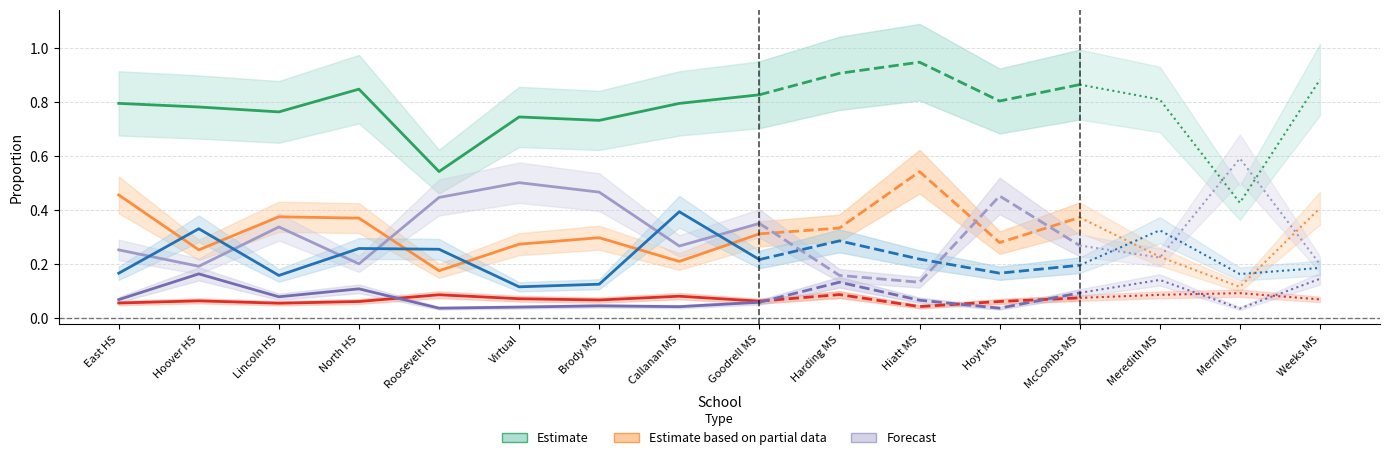

True or false: Asian(%) has more than 1 interior local peaks.

True